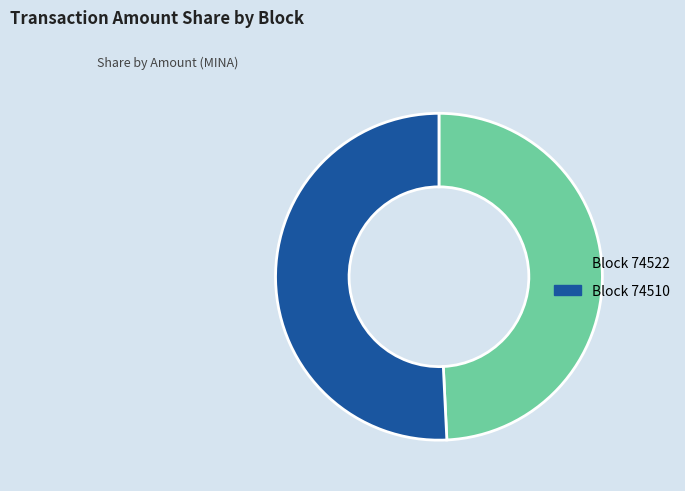

Is there any slice that represents more than half of the pie?

Yes